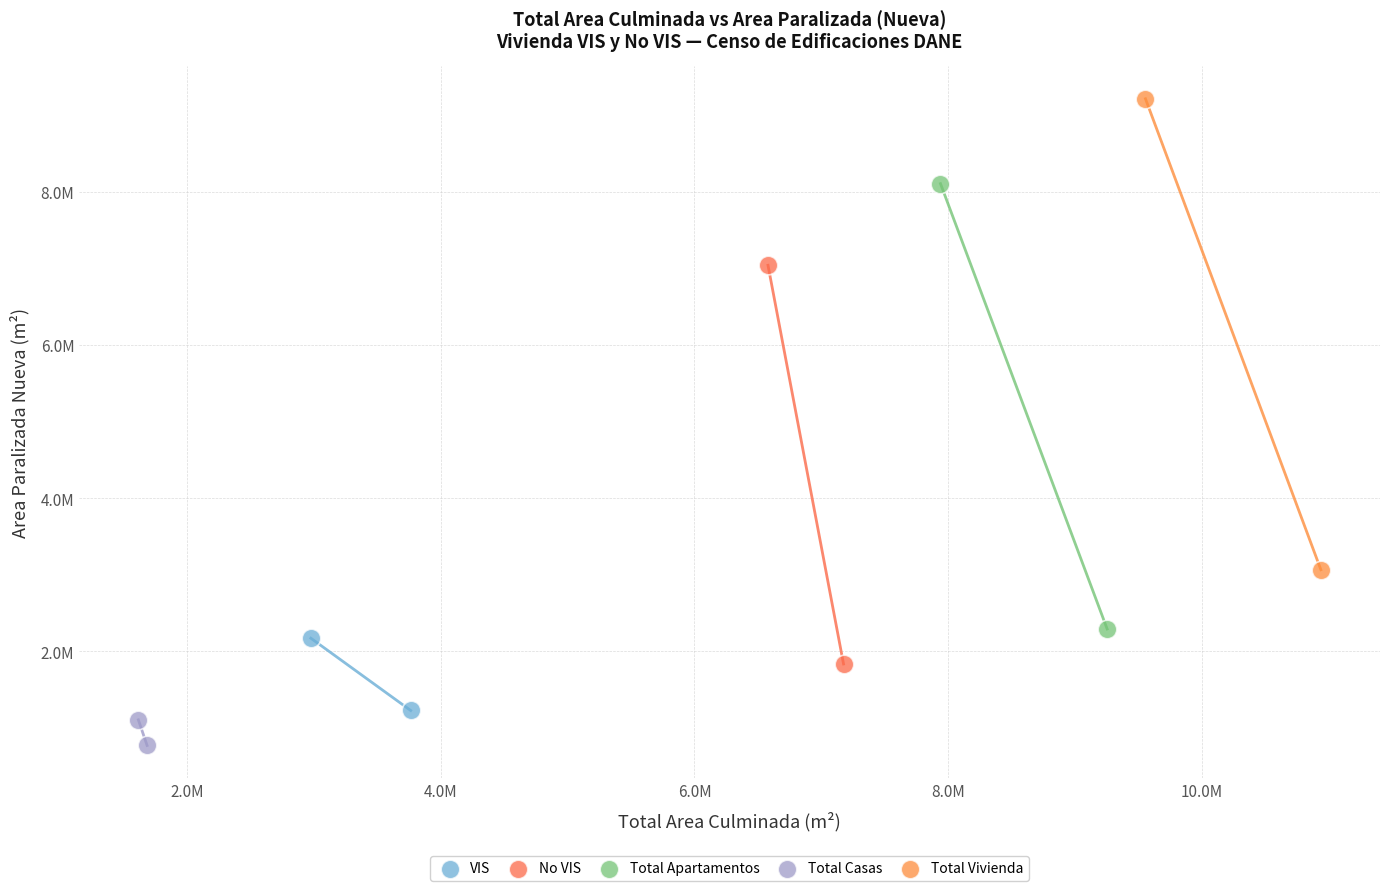

Which series reaches the maximum Y coordinate?

Total Vivienda